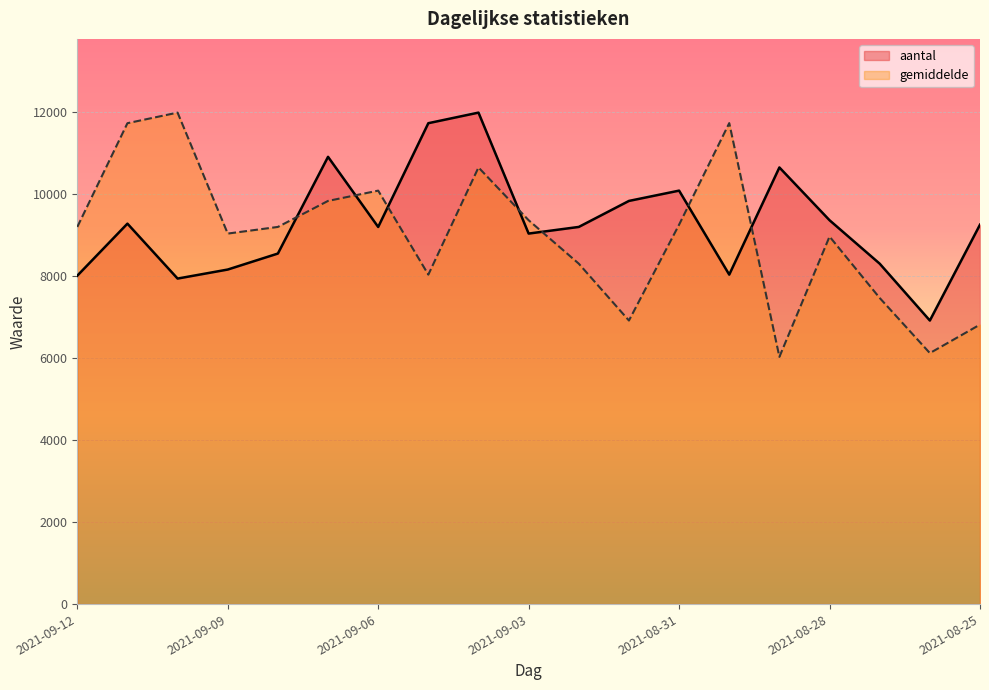

List the series in order of their overall mean, lowest first.

gemiddelde, aantal